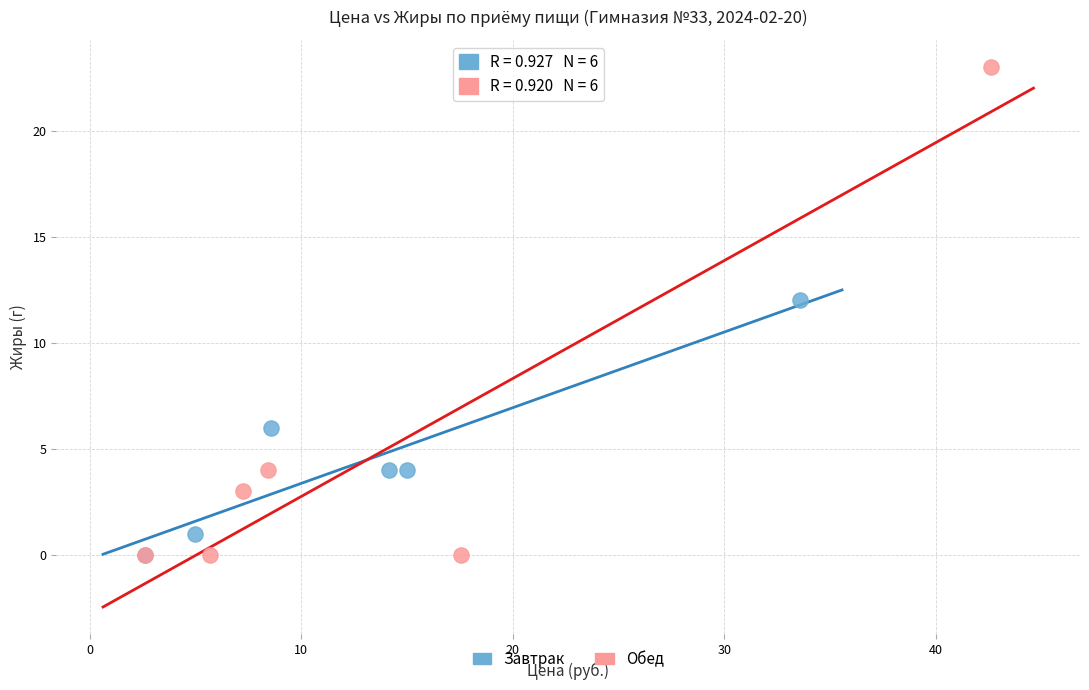

Which series has the widest spread of Y values?

Обед